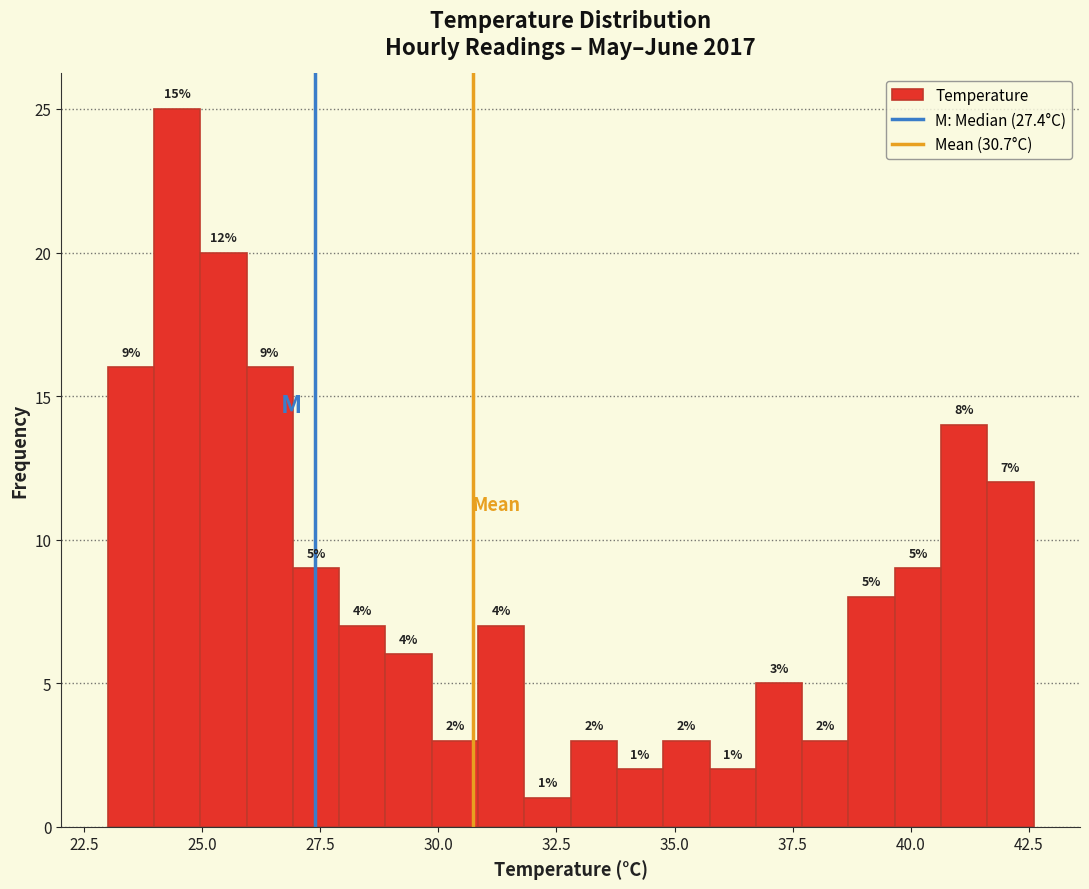

Around what value on the x-axis is the tallest bar? Give the approximate position of its centre, as read against the axis.

24.5